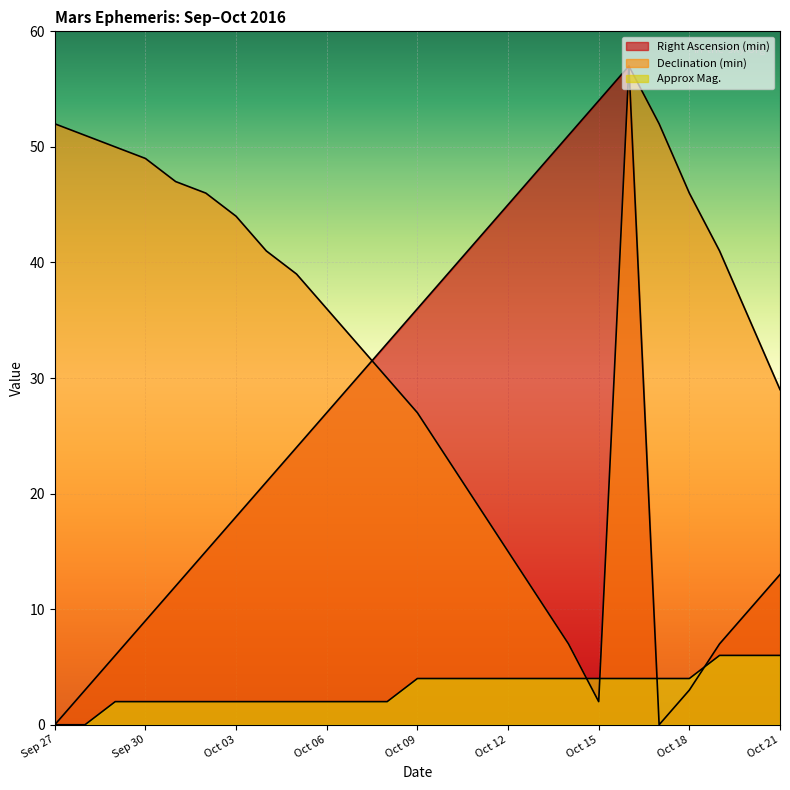

Between Oct 09 and Oct 17, which is larger?

Oct 09